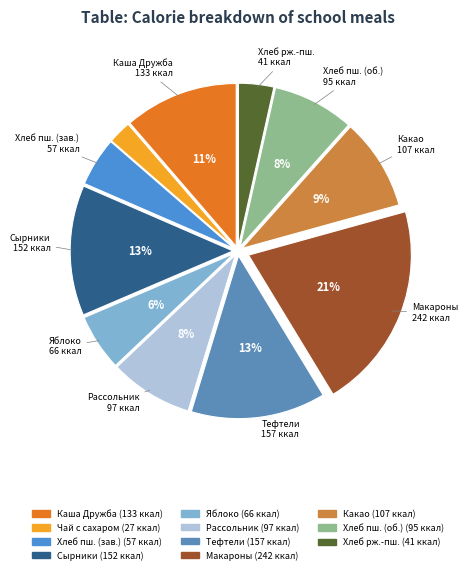

Count the number of slices in the pie.

11